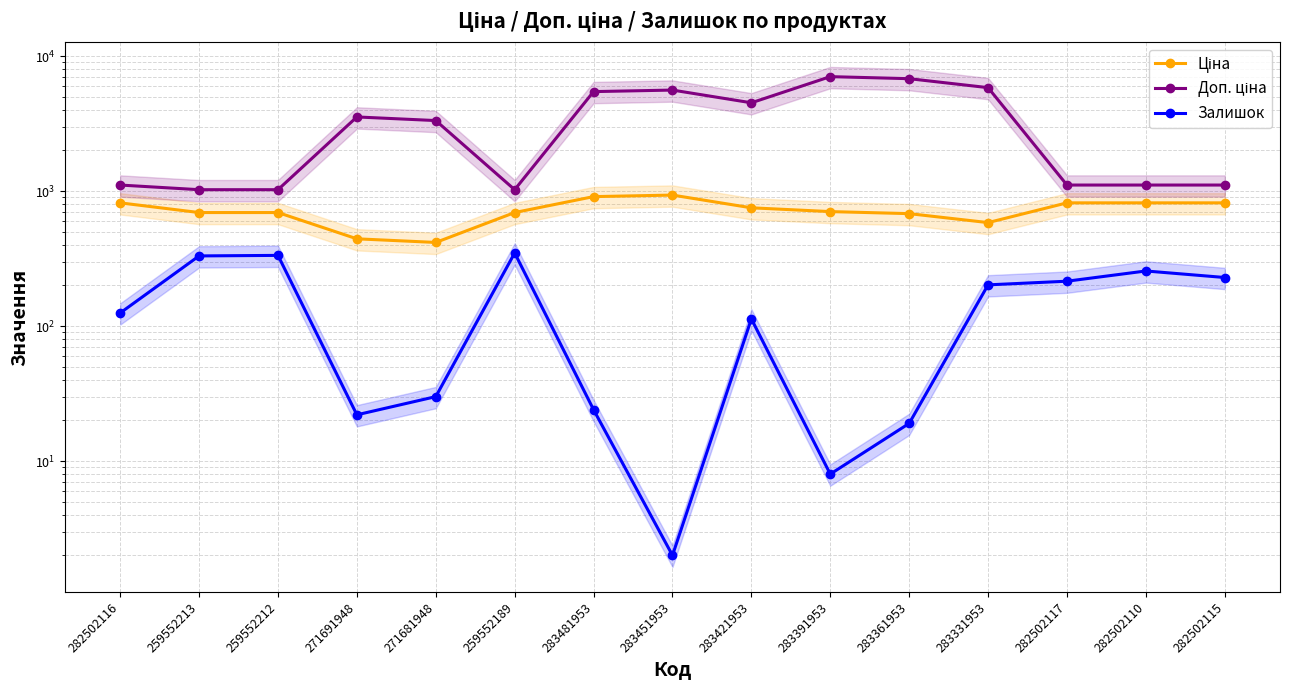

At which label does Ціна first exceed 705?

282502116